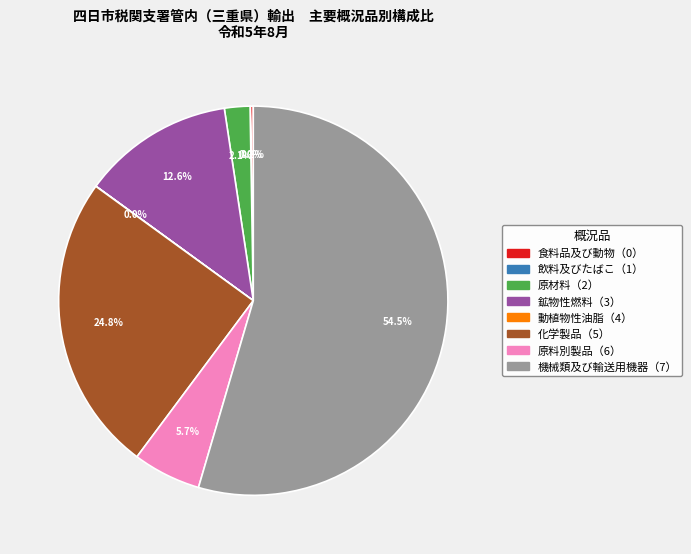

Between 化学製品（5） and 原料別製品（6）, which is larger?

化学製品（5）